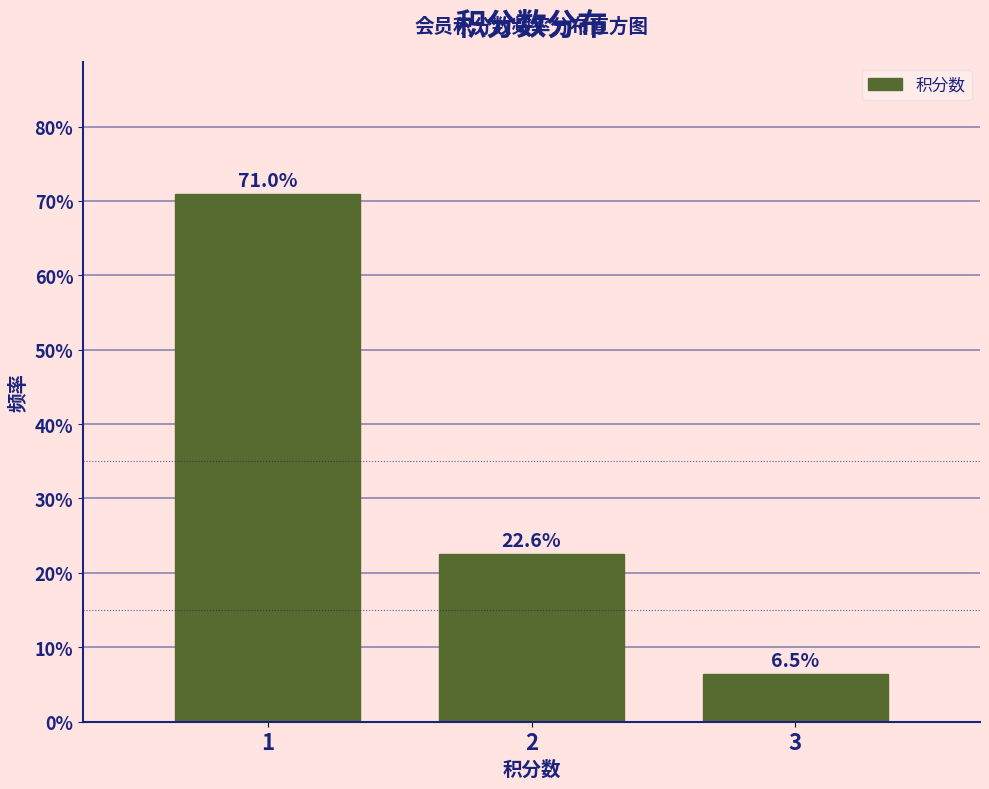

Reading left to right, what are all the values shown in this chart?

1=71.0	2=22.6	3=6.5